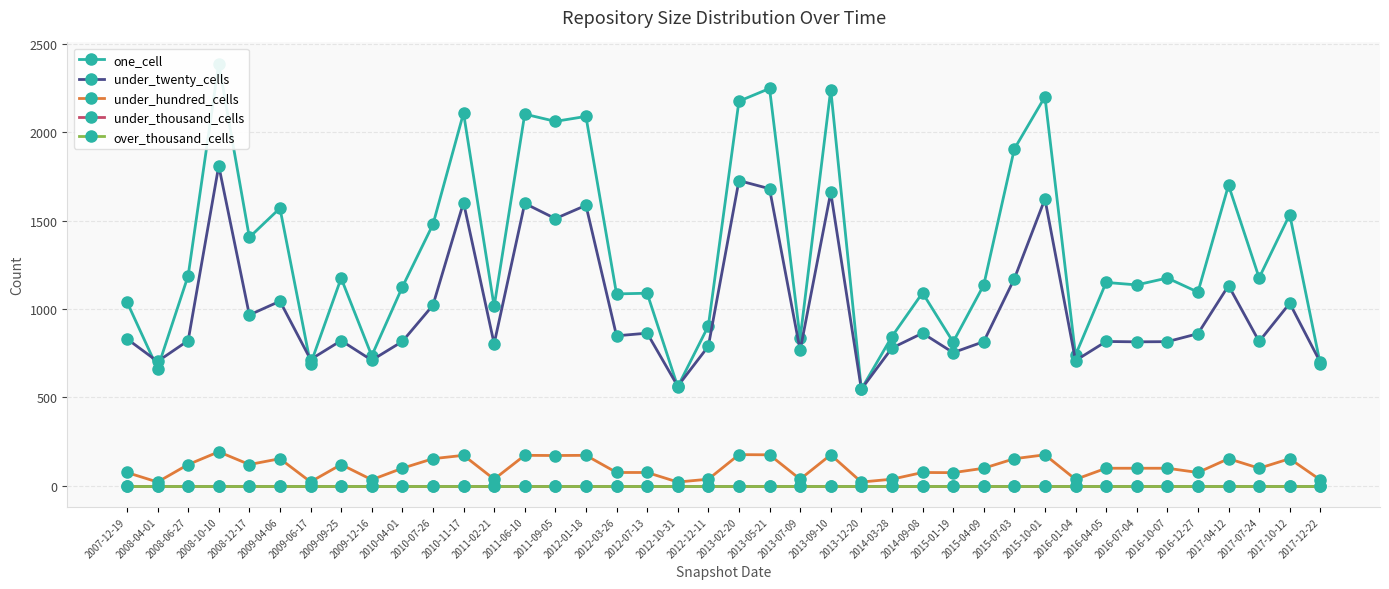

At which label does under_thousand_cells reach its peak?

2007-12-19